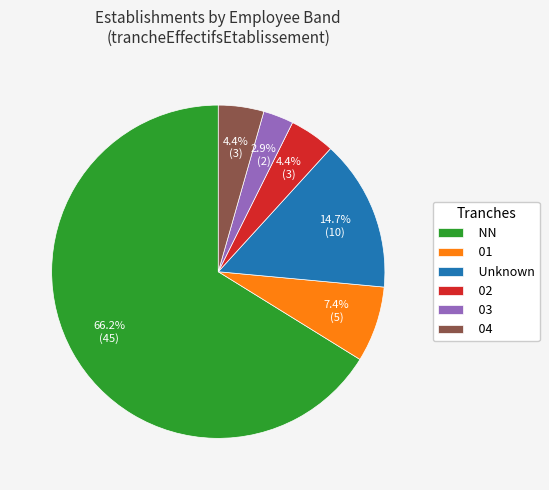

True or false: NN accounts for 66% of the total.

True